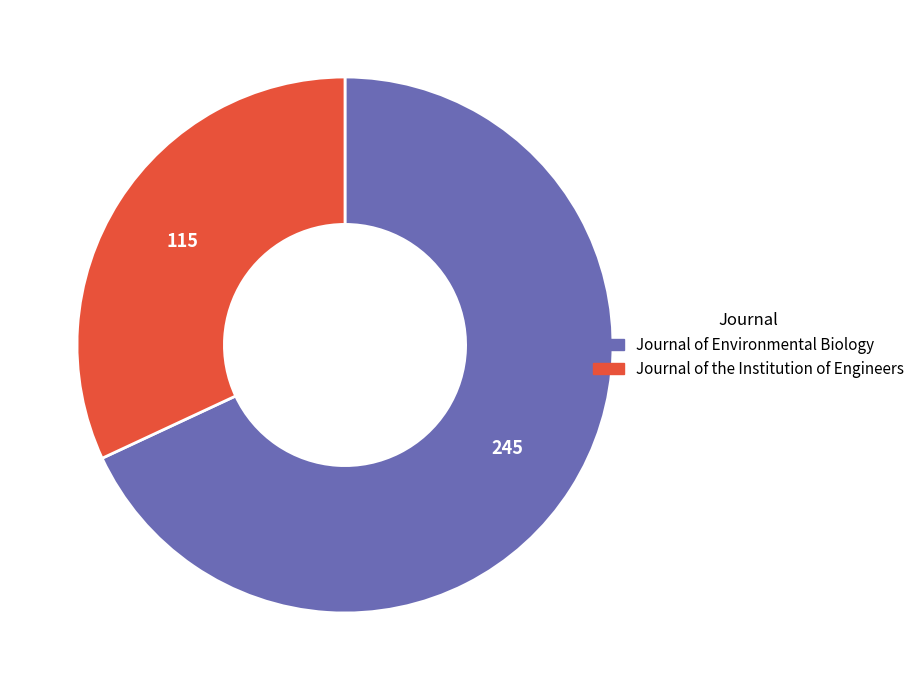

How many segments does this pie chart have?

2